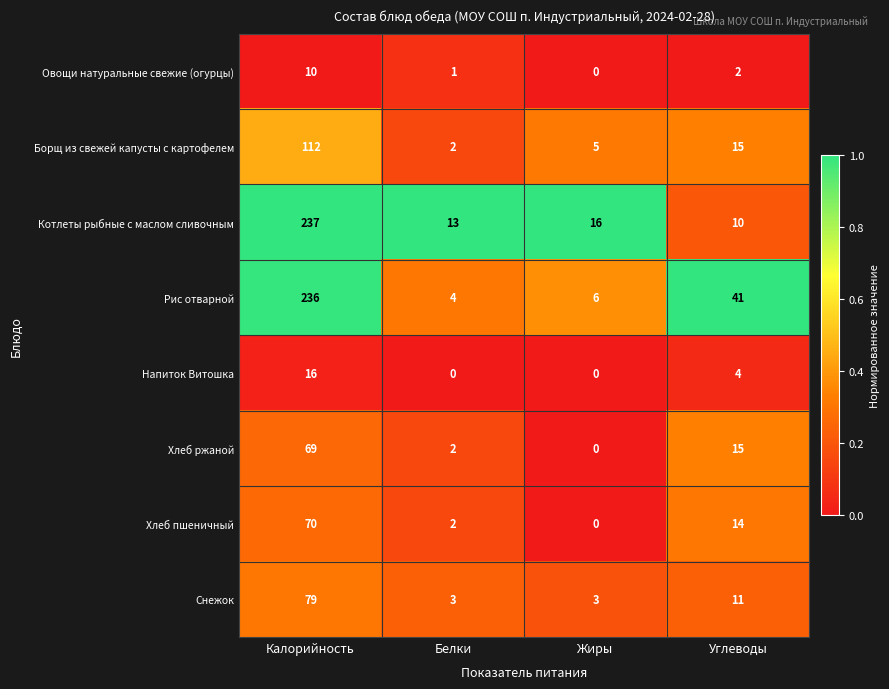

The value of Снежок at Жиры is 5. True or false?

False